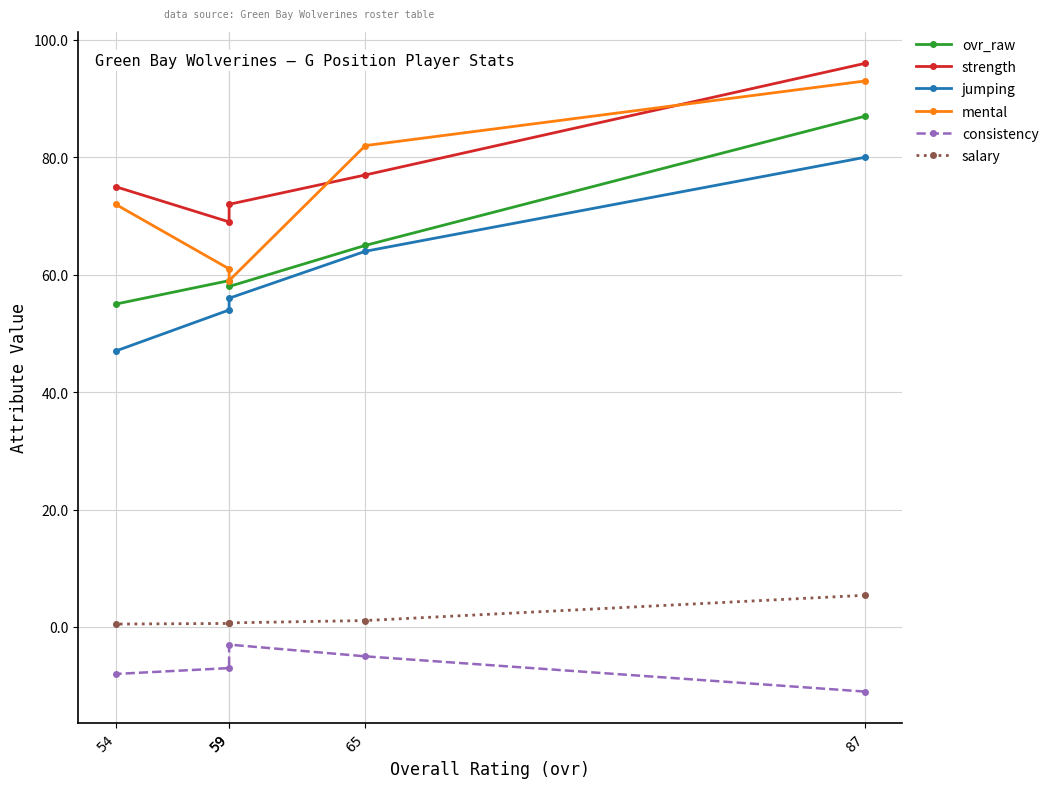

Count the number of categories in the chart.

5